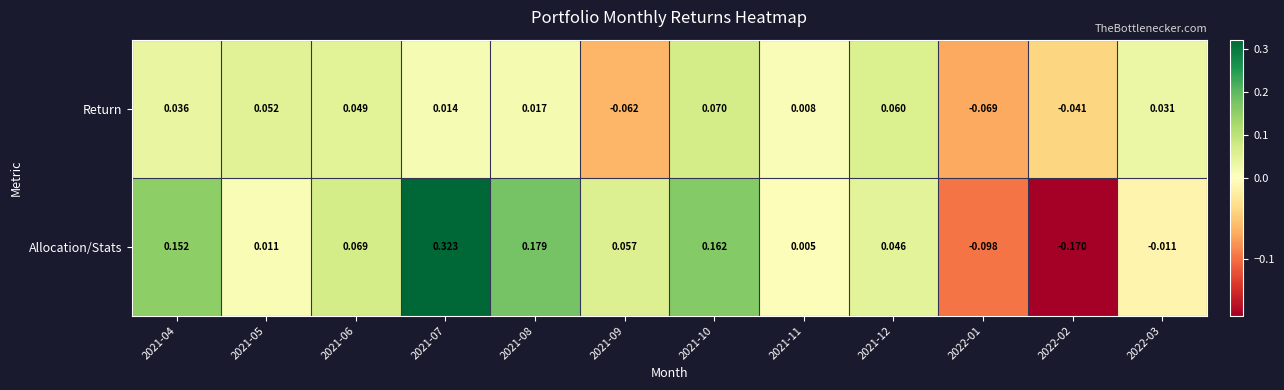

Which series has the widest spread of values?

Allocation/Stats